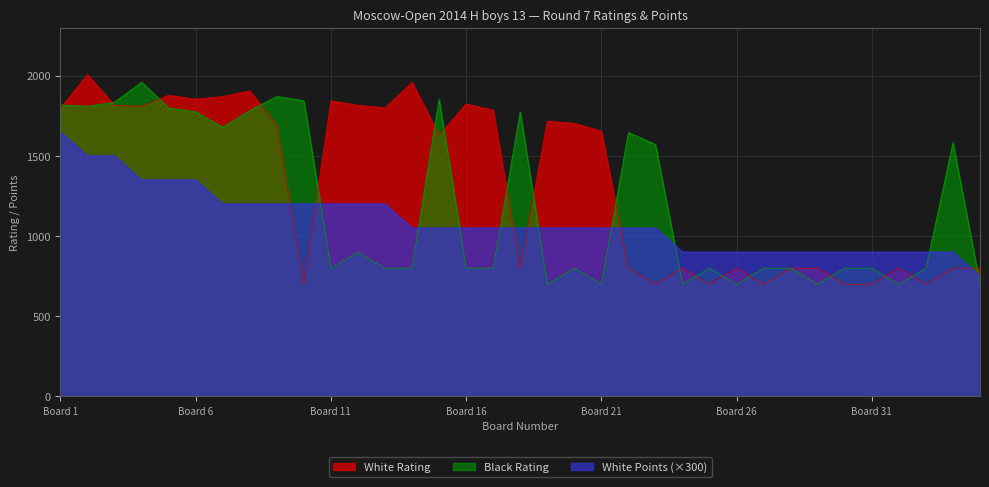

What is the value of the Black Rating point at the 35th from the left?

700